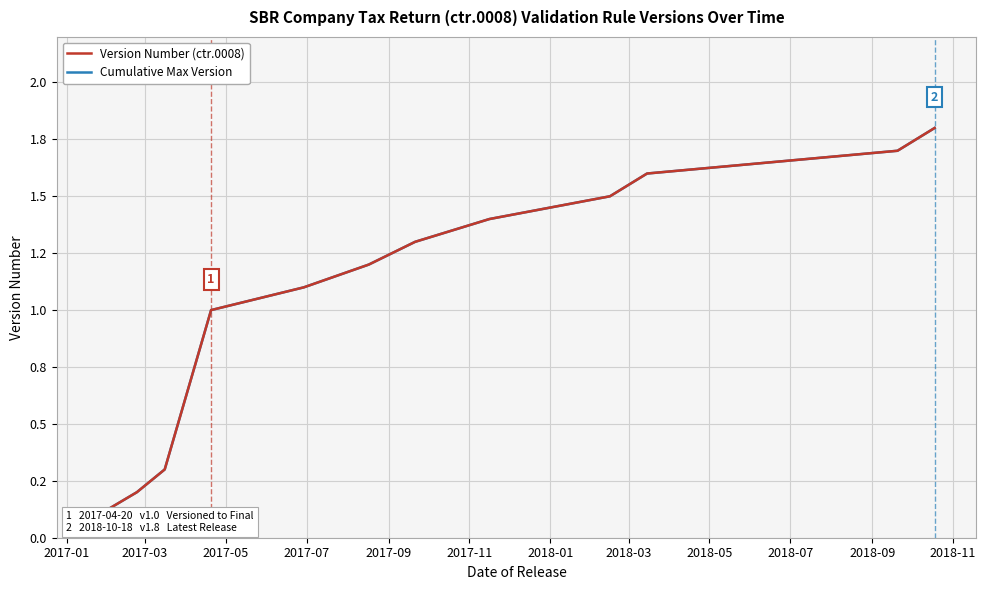

True or false: Cumulative Max Version and Version Number (ctr.0008) cross at least once.

False